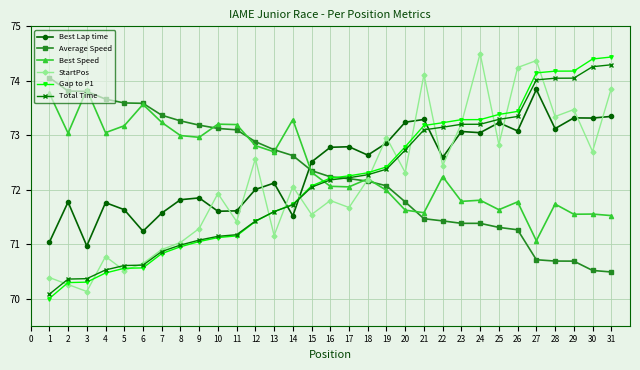

The Best Lap time series shows 71.6 at 11. True or false?

True